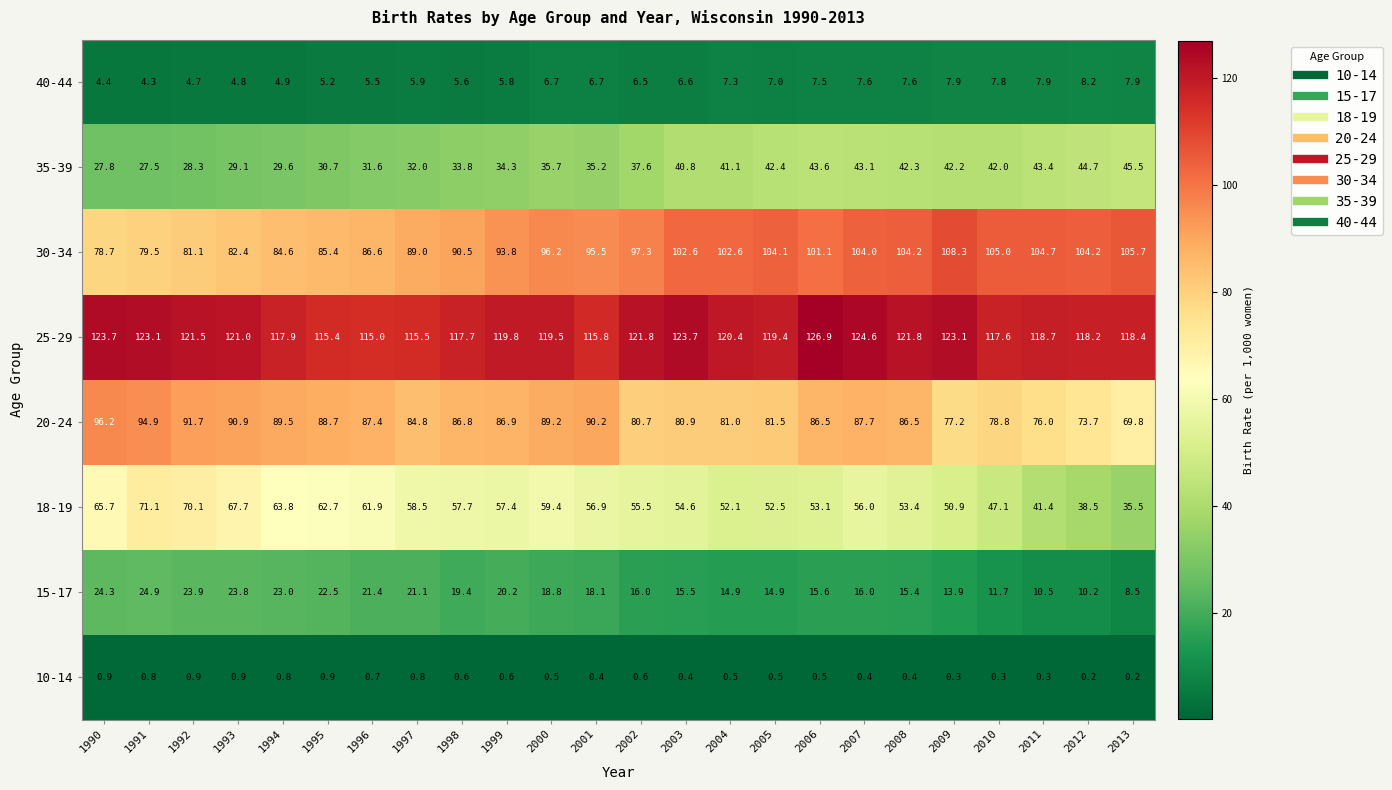

What is the average value of the 40-44 series?

6.4